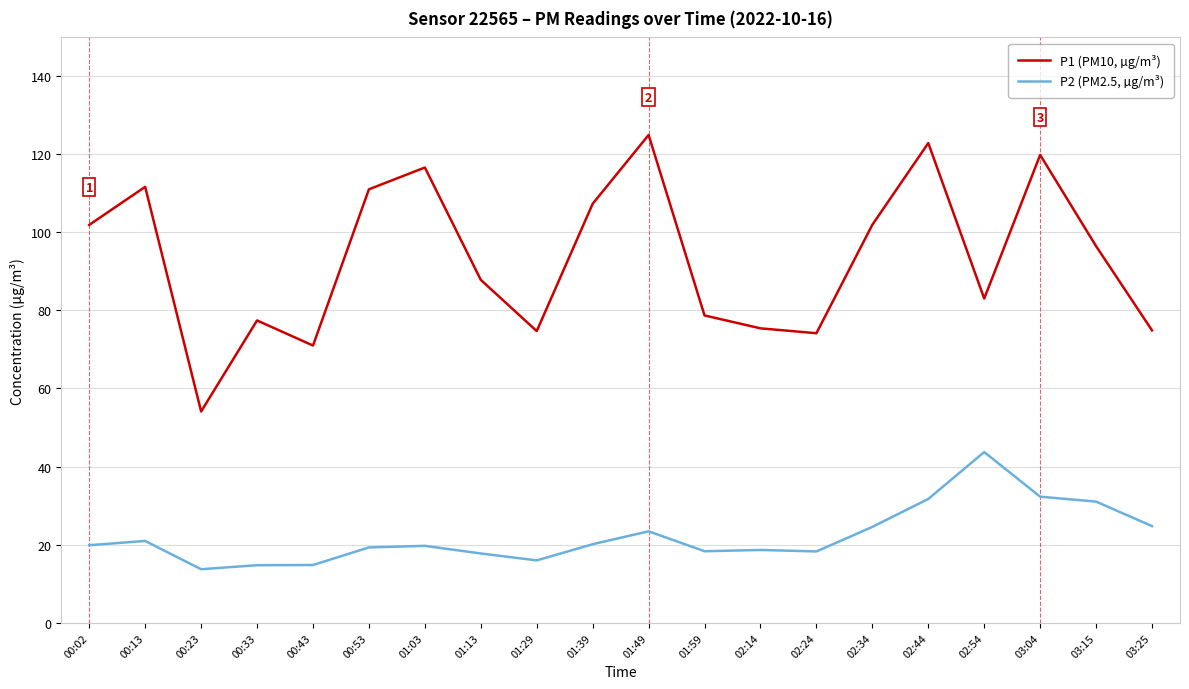

Is the value of P1 (PM10, µg/m³) at 03:04 greater than the value of P2 (PM2.5, µg/m³) at 03:25?

Yes